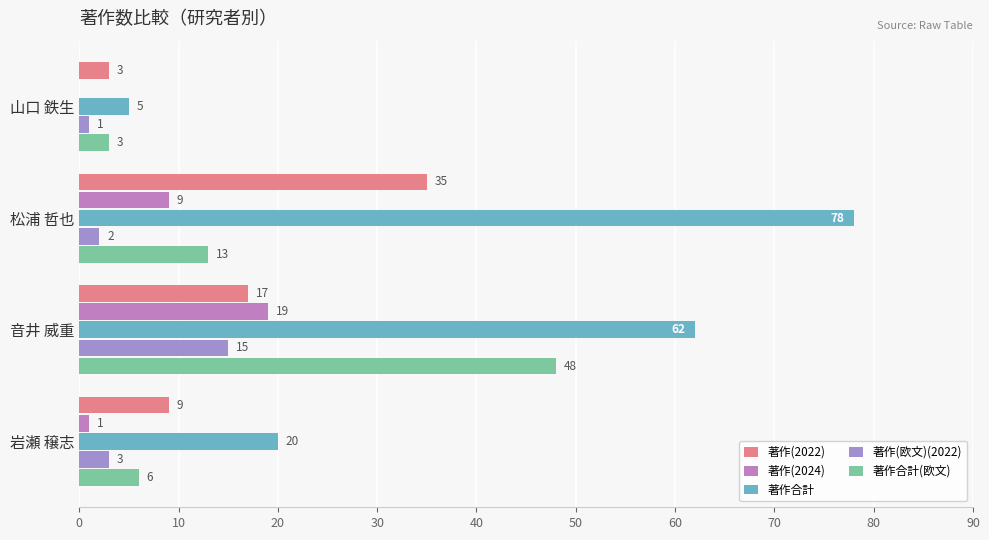

How many data points does each series have?

4